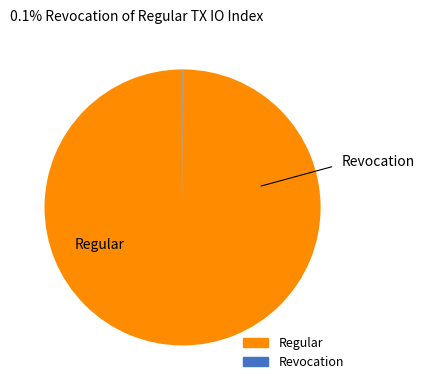

What is the largest slice in the pie chart?

Regular